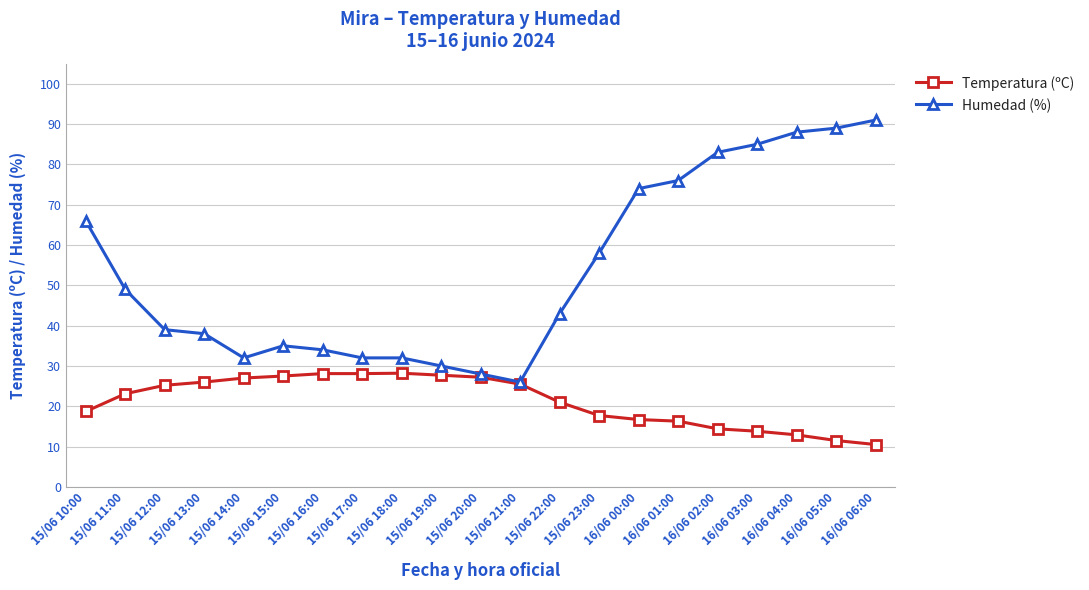

What is the value of the Temperatura (ºC) point at the 21st from the left?

10.5